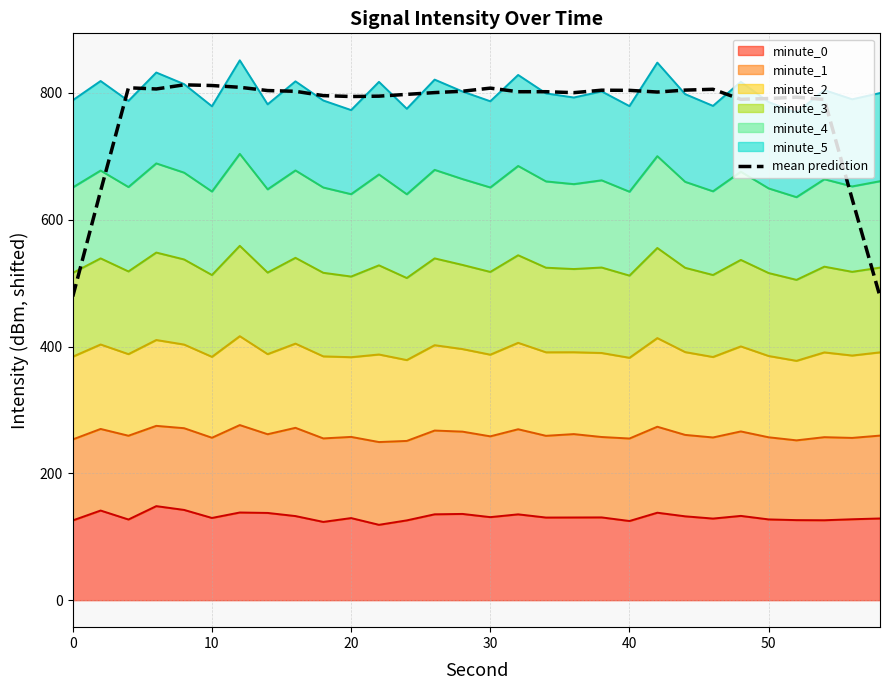

Where is the data nearest to the value 645?

10